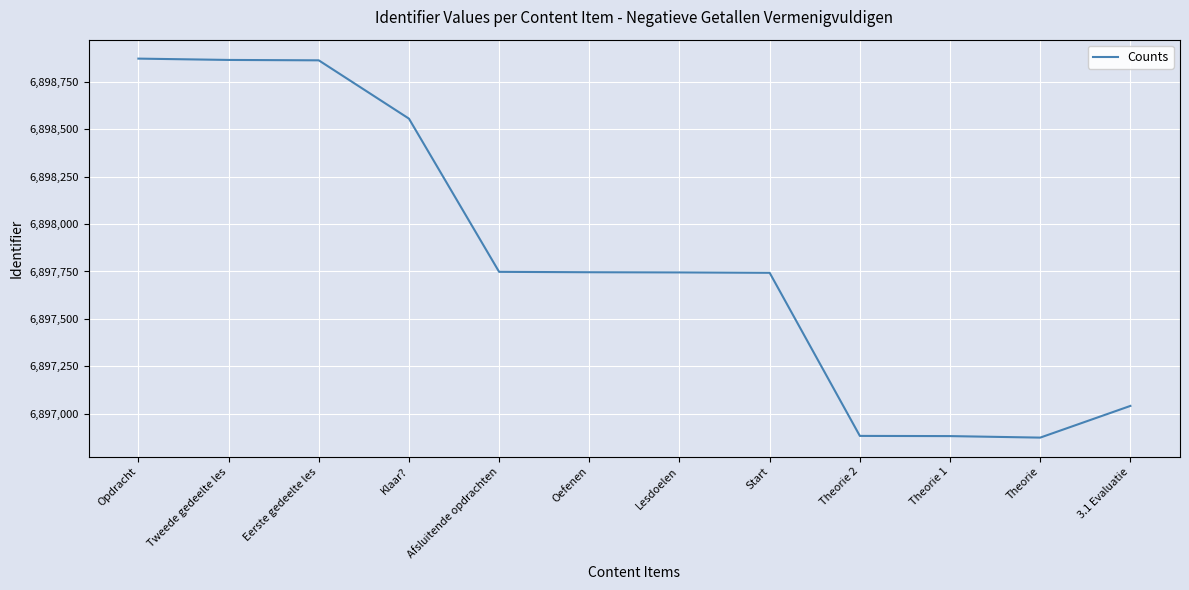

What is the sum of all values?

82773818